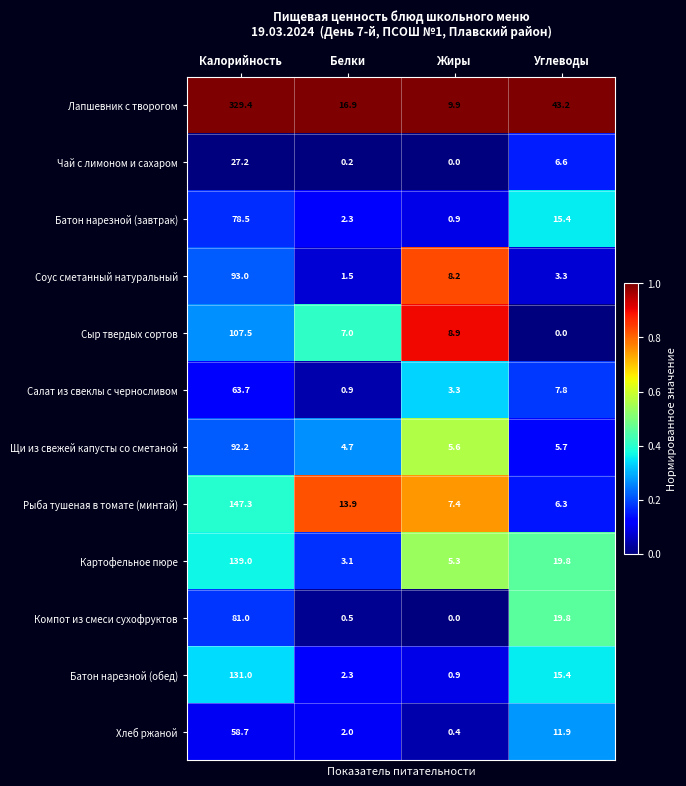

Which series changed the most between Жиры and Углеводы?

Лапшевник с творогом